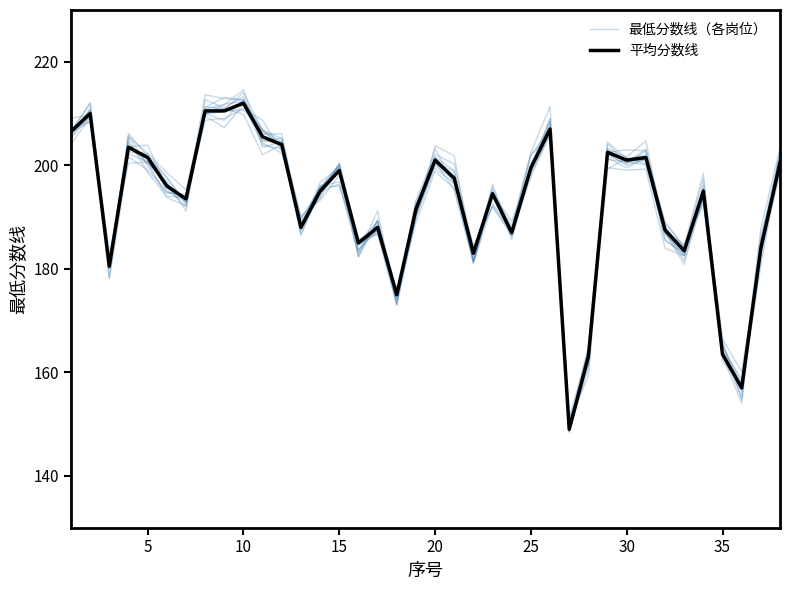

Which series has the largest total across all categories?

最低分数线（各岗位）